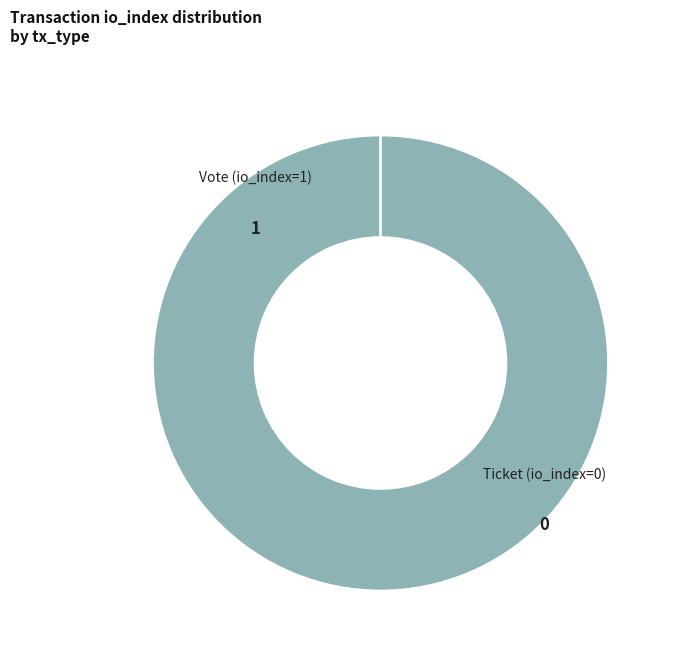

Does any single category account for the majority?

Yes